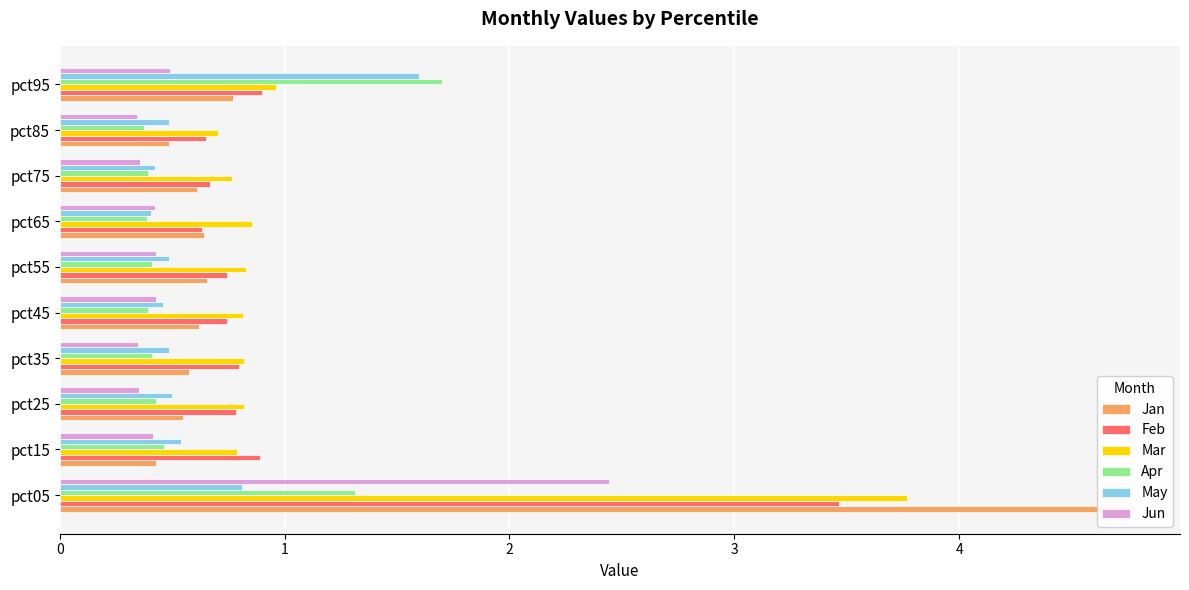

Reading right to left, extract all data points from this chart.

Jan: 0.8	0.5	0.6	0.6	0.7	0.6	0.6	0.6	0.4	4.7
Feb: 0.9	0.7	0.7	0.6	0.7	0.7	0.8	0.8	0.9	3.5
Mar: 1.0	0.7	0.8	0.9	0.8	0.8	0.8	0.8	0.8	3.8
Apr: 1.7	0.4	0.4	0.4	0.4	0.4	0.4	0.4	0.5	1.3
May: 1.6	0.5	0.4	0.4	0.5	0.5	0.5	0.5	0.5	0.8
Jun: 0.5	0.3	0.4	0.4	0.4	0.4	0.3	0.4	0.4	2.4